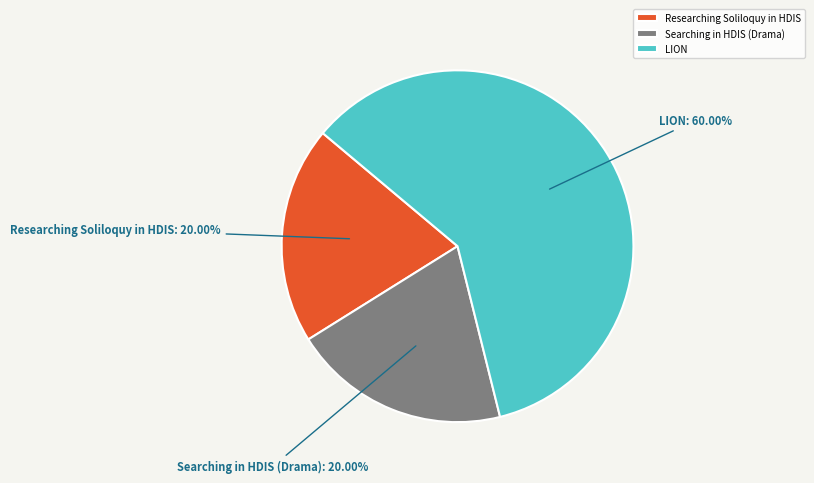

Which slice is the largest?

LION